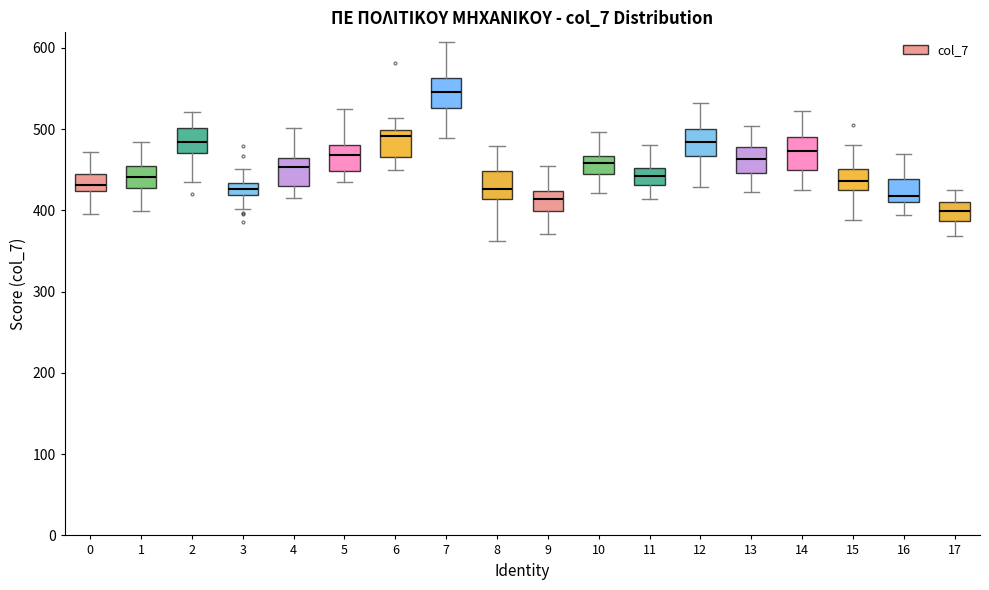

Where is the lower edge of the box at x = 0 on the y-axis? The values are not printed on the chart, so give them approximately, as read against the axis.

420